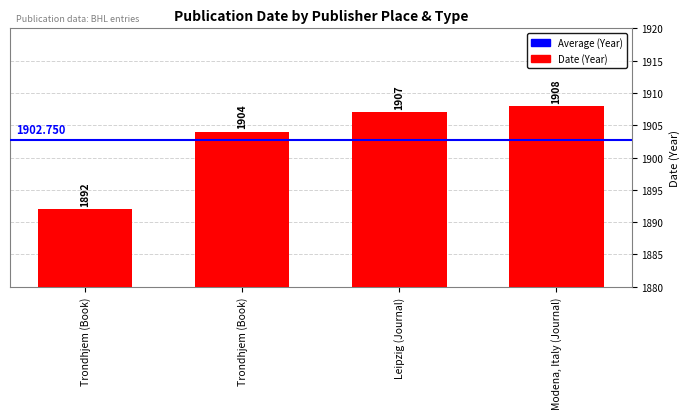

Reading left to right, list all the values displayed in this chart.

Trondhjem (Book)=1892	Trondhjem (Book)=1904	Leipzig (Journal)=1907	Modena, Italy (Journal)=1908